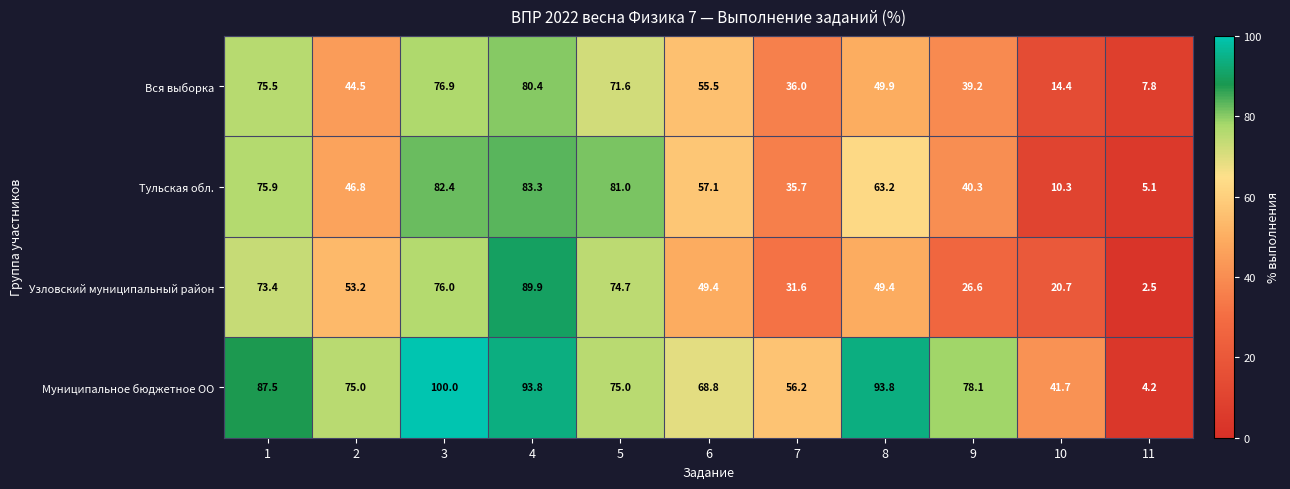

How many series are shown in this chart?

4